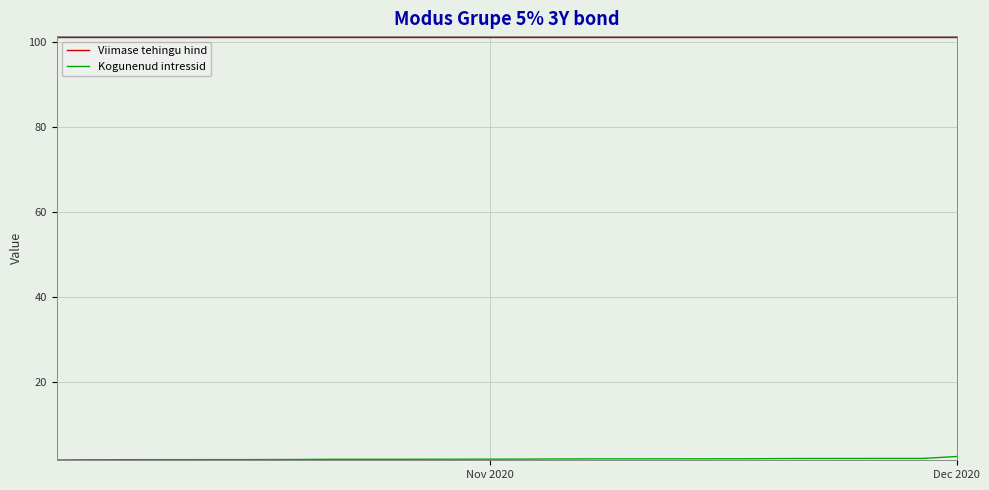

Rank the series at Dec 2020 from lowest to highest value.

Kogunenud intressid, Viimase tehingu hind